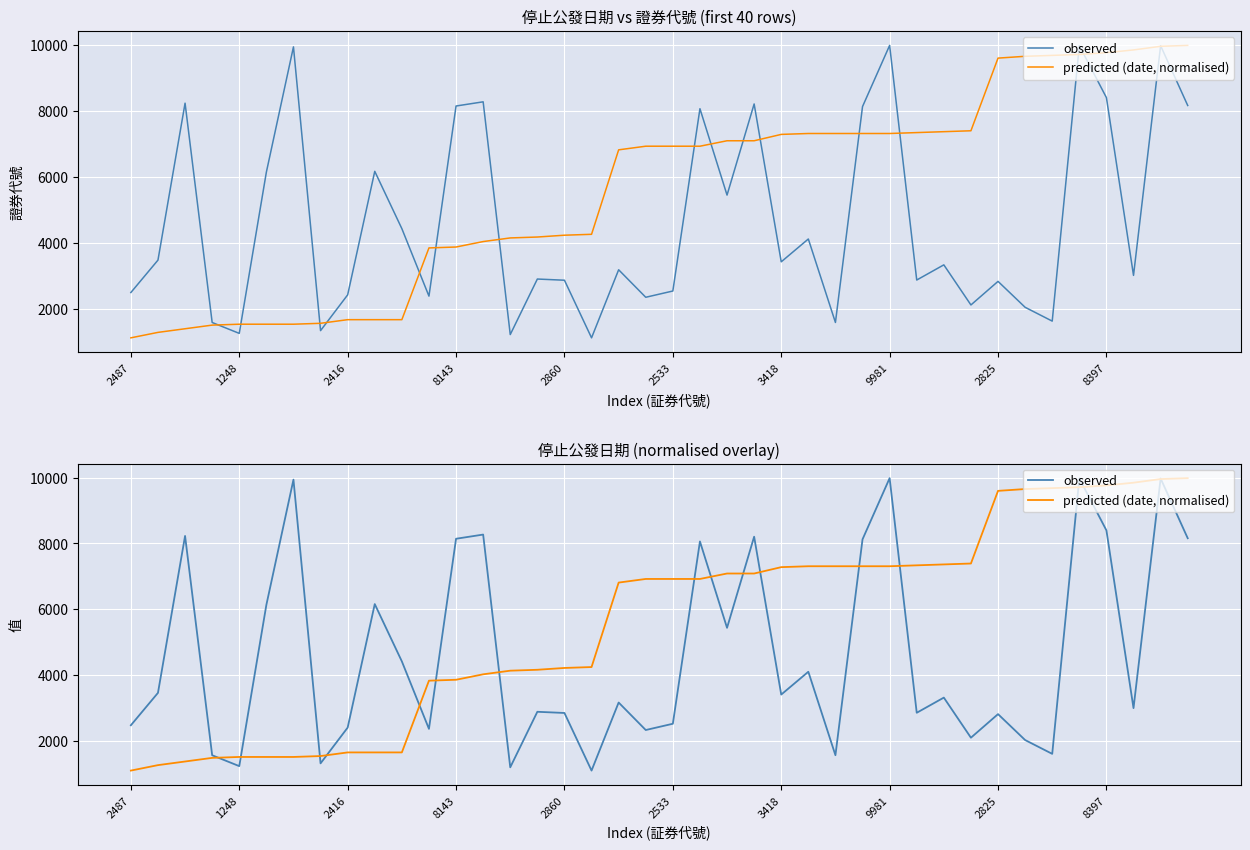

How many lines are shown in the chart?

2